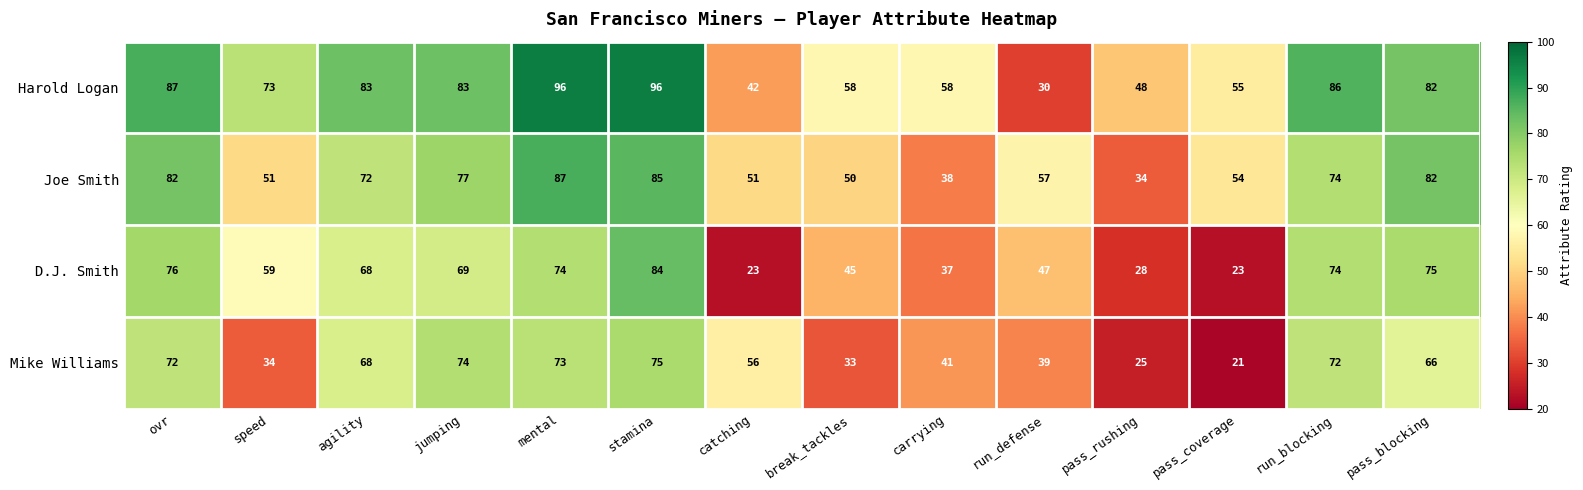

How many series are shown in this chart?

4